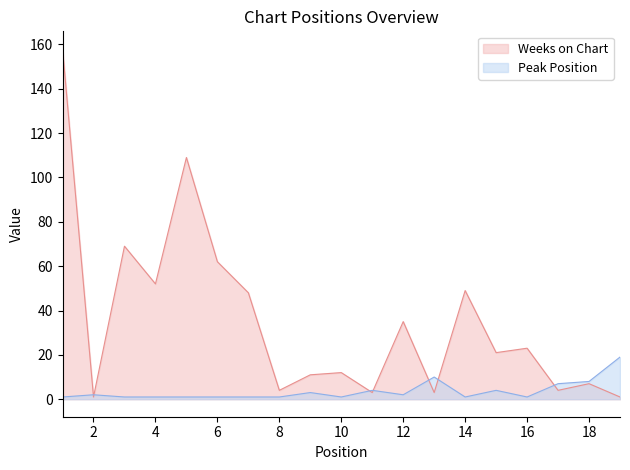

Is the value of Peak Position at 18 greater than the value of Weeks on Chart at 13?

Yes